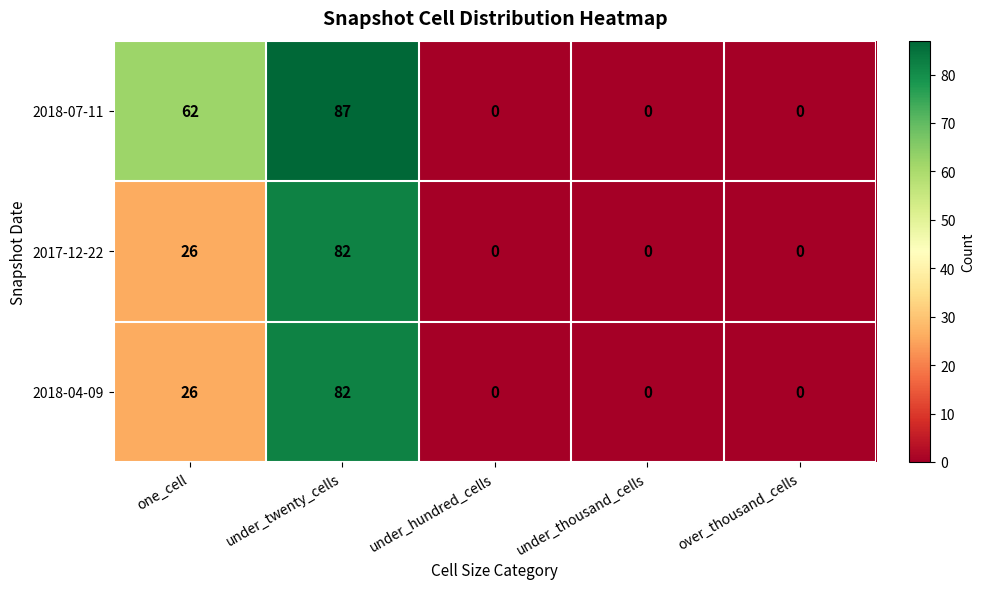

True or false: 2018-04-09 has a value of 26 at one_cell.

True